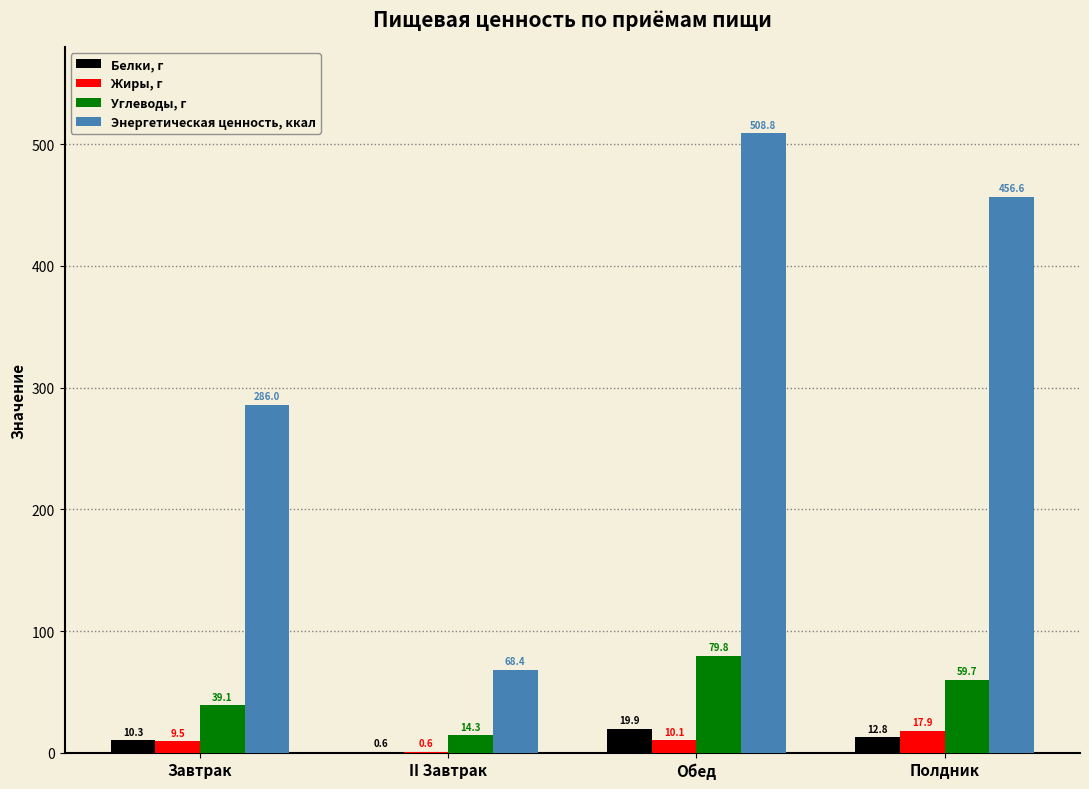

Which category has the highest value in the Энергетическая ценность, ккал series?

Обед